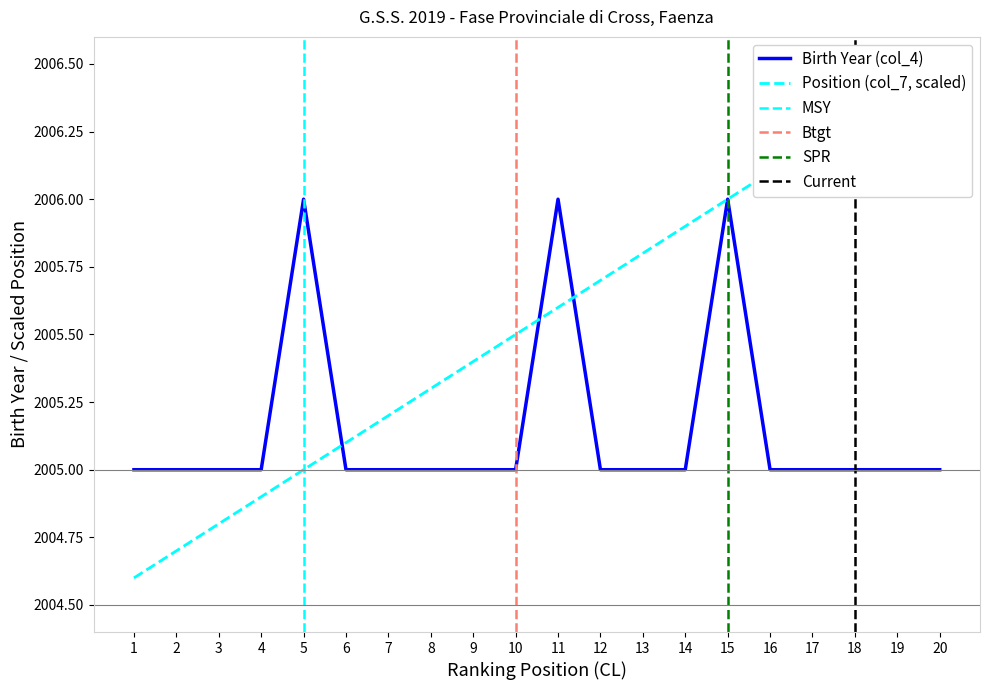

Reading left to right, list all the values displayed in this chart.

Birth Year (col_4): 1=2005.0	2=2005.0	3=2005.0	4=2005.0	5=2006.0	6=2005.0	7=2005.0	8=2005.0	9=2005.0	10=2005.0	11=2006.0	12=2005.0	13=2005.0	14=2005.0	15=2006.0	16=2005.0	17=2005.0	18=2005.0	19=2005.0	20=2005.0
Position (col_7): 1=2004.6	2=2004.7	3=2004.8	4=2004.9	5=2005.0	6=2005.1	7=2005.2	8=2005.3	9=2005.4	10=2005.5	11=2005.6	12=2005.7	13=2005.8	14=2005.9	15=2006.0	16=2006.1	17=2006.2	18=2006.3	19=2006.4	20=2006.5